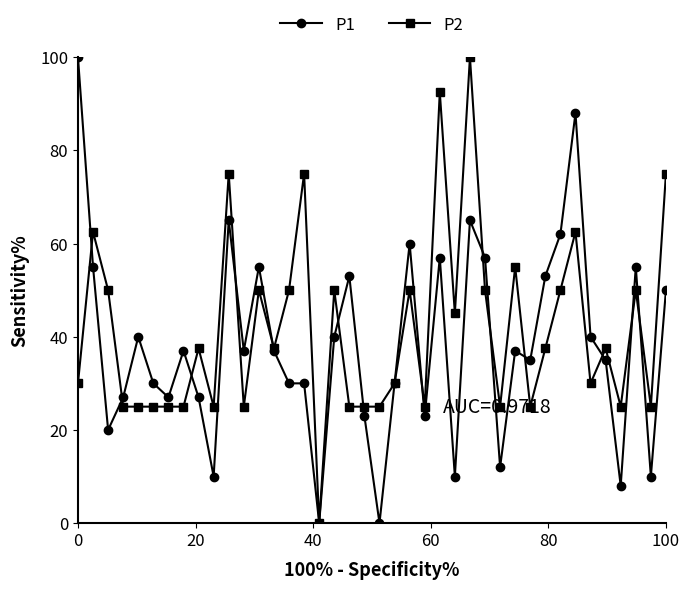

True or false: P1 has more than 2 points higher than both neighbors.

True